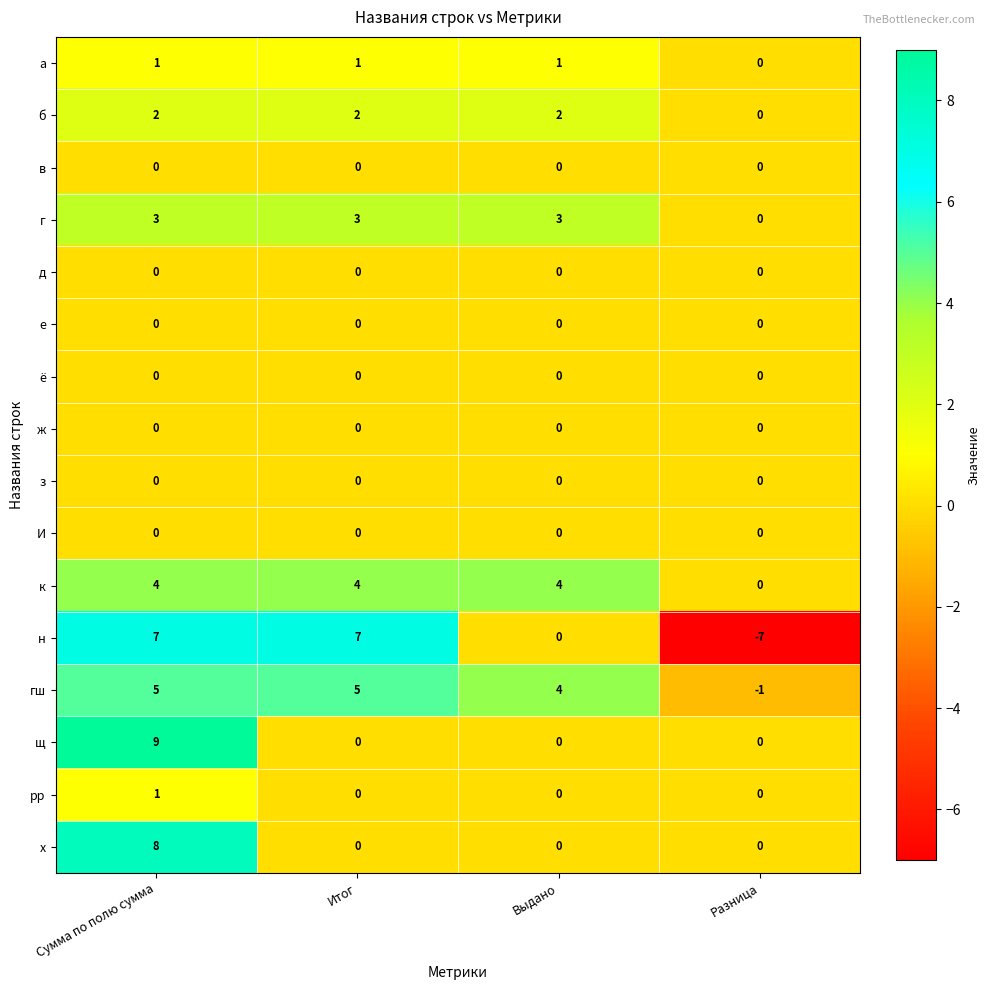

What is the total value across all series at Выдано?

14